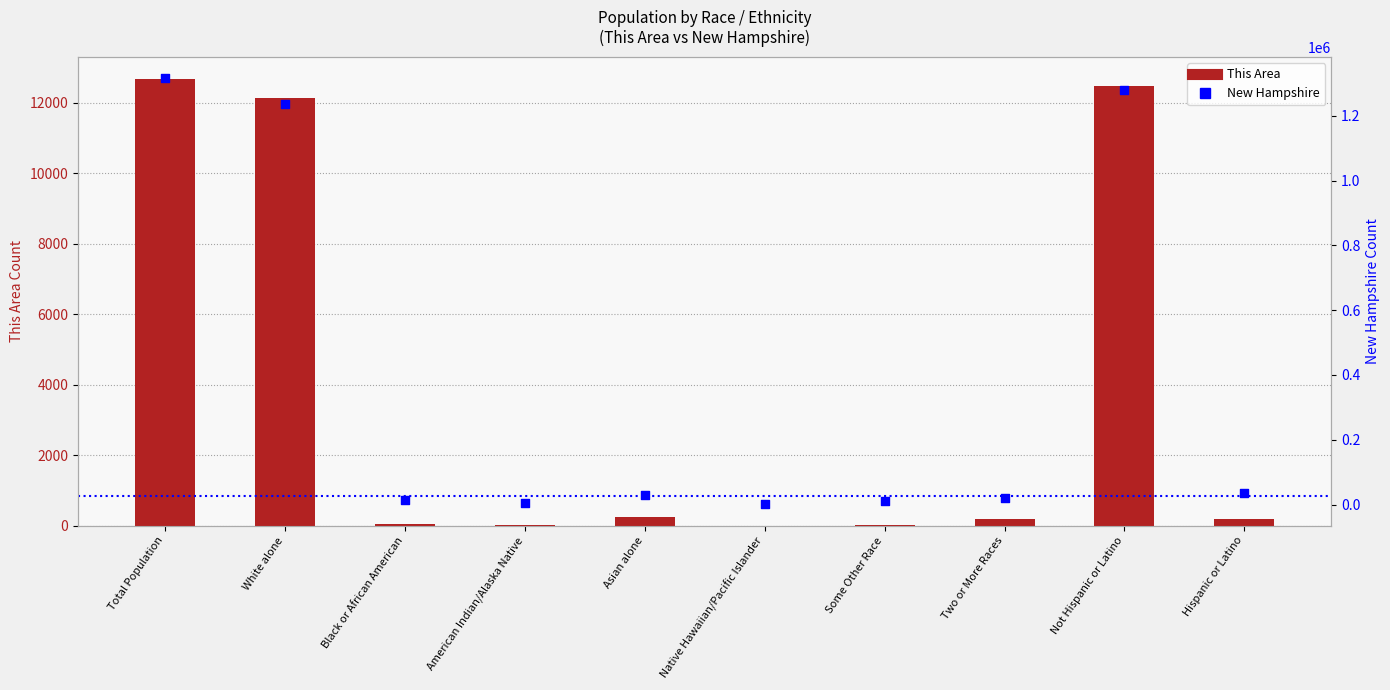

At which category is the sum across all series the highest?

Total Population